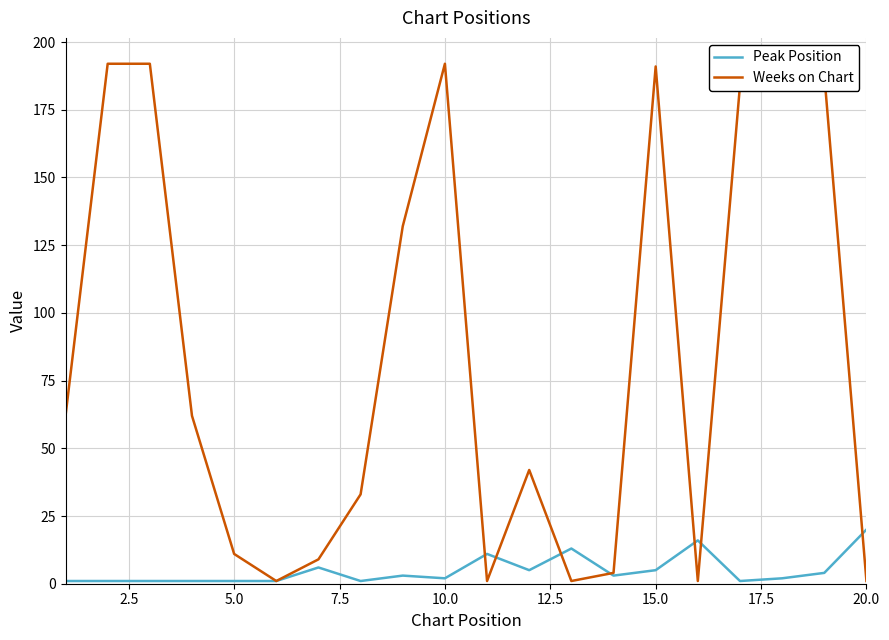

List the series in order of their peak value, highest first.

Weeks on Chart, Peak Position